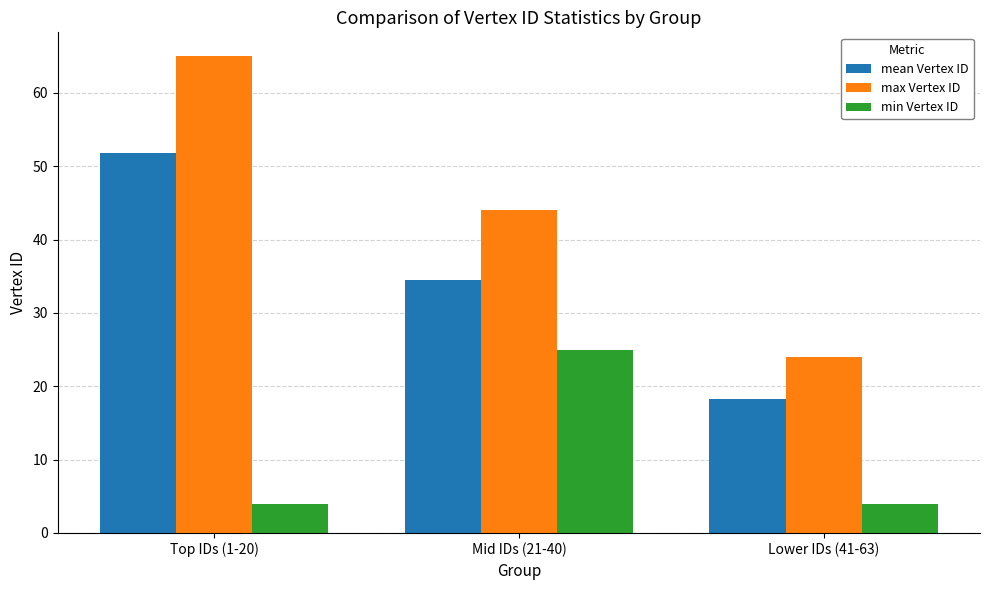

How many series are shown in this chart?

3